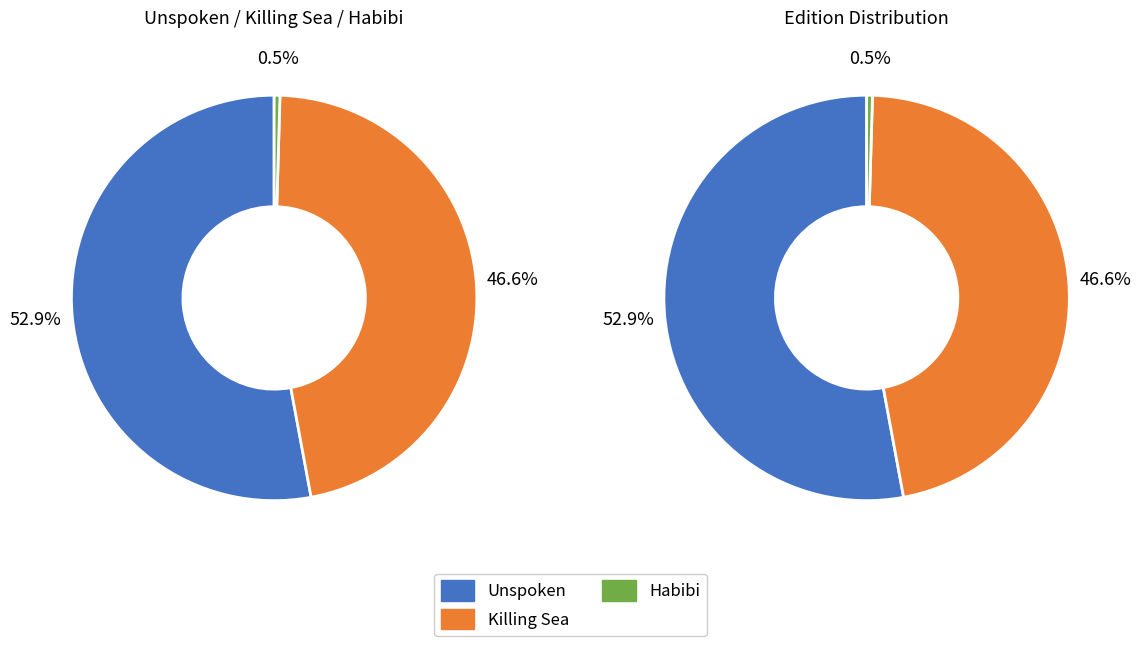

To the nearest percent, what is the combined percentage of Killing Sea and Habibi?

47%